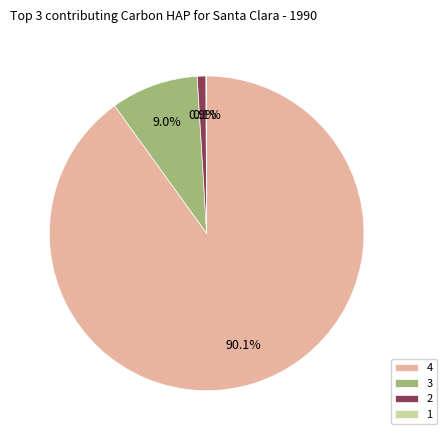

True or false: 4 accounts for 90% of the total.

True